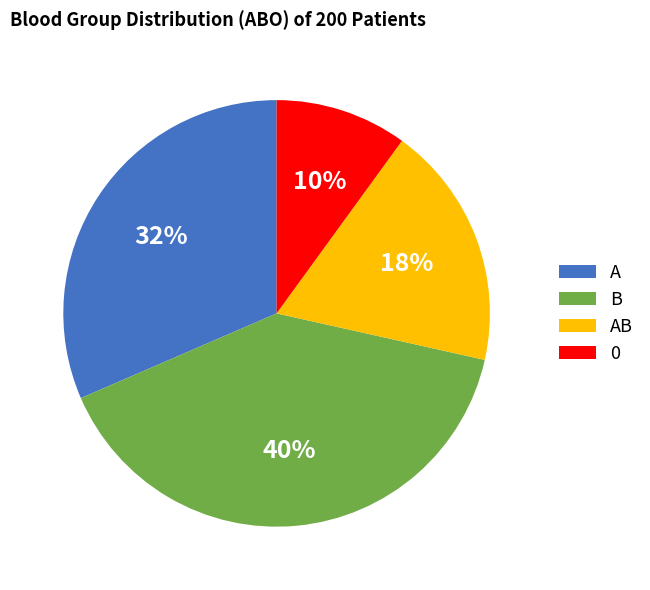

Between A and AB, which is larger?

A